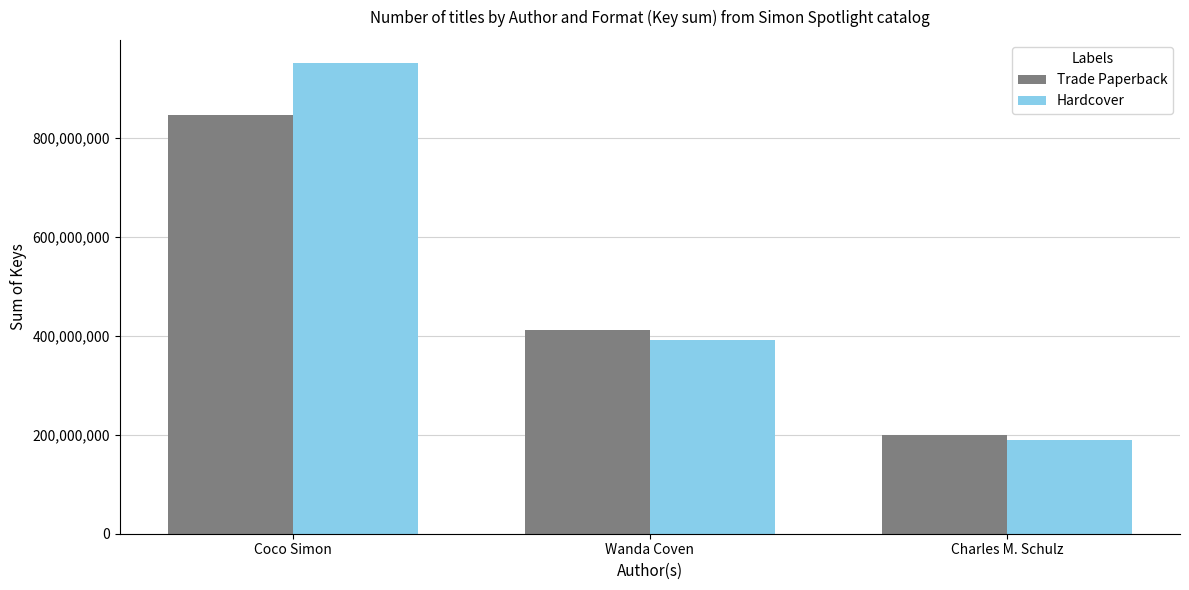

Reading right to left, extract all data points from this chart.

Trade Paperback: 200605565	412978028	847425659
Hardcover: 190281345	391371793	951208508